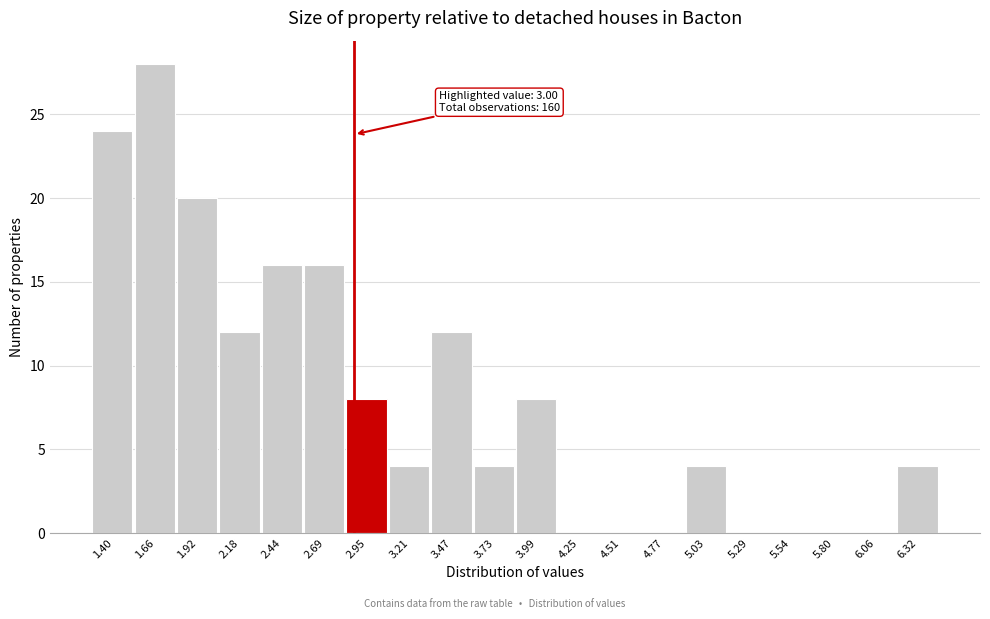

Reading left to right, transcribe all the data shown in this chart.

1.40=24	1.66=28	1.92=20	2.18=12	2.44=16	2.69=16	2.95=8	3.21=4	3.47=12	3.73=4	3.99=8	4.25=0	4.51=0	4.77=0	5.03=4	5.29=0	5.54=0	5.80=0	6.06=0	6.32=4